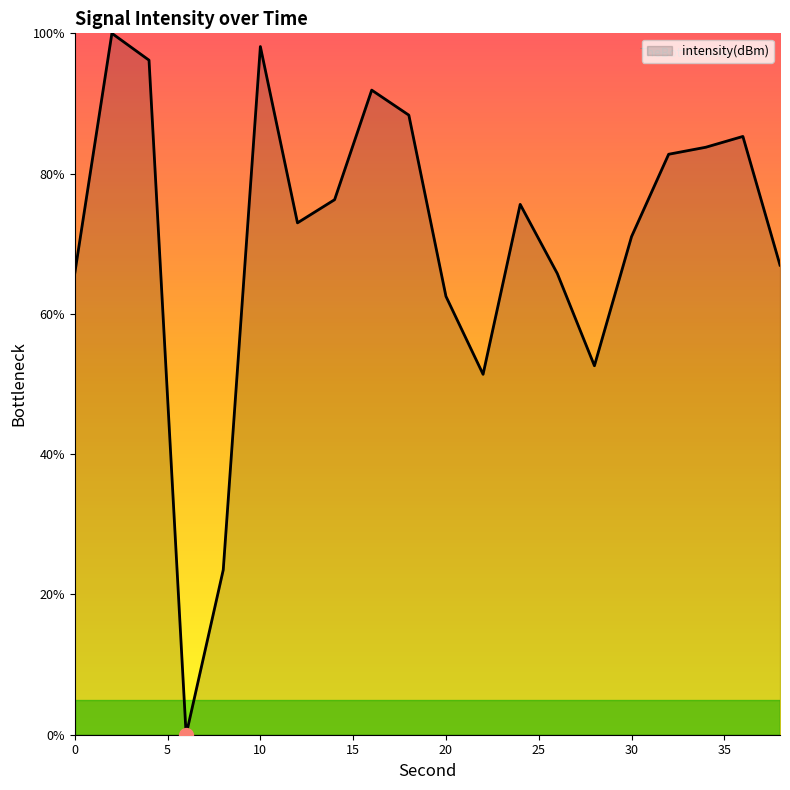

What is the difference between the maximum and minimum values?

100.0